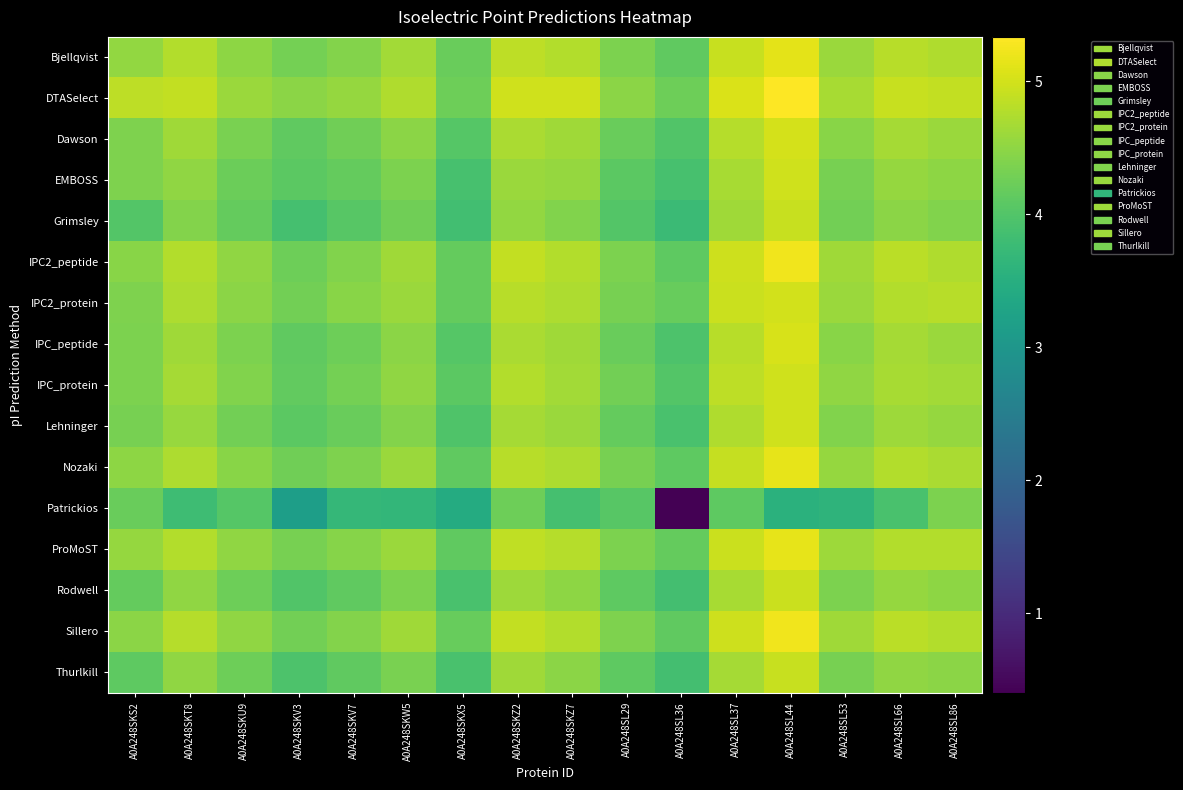

At how many categories does at least one series exceed 1?

16